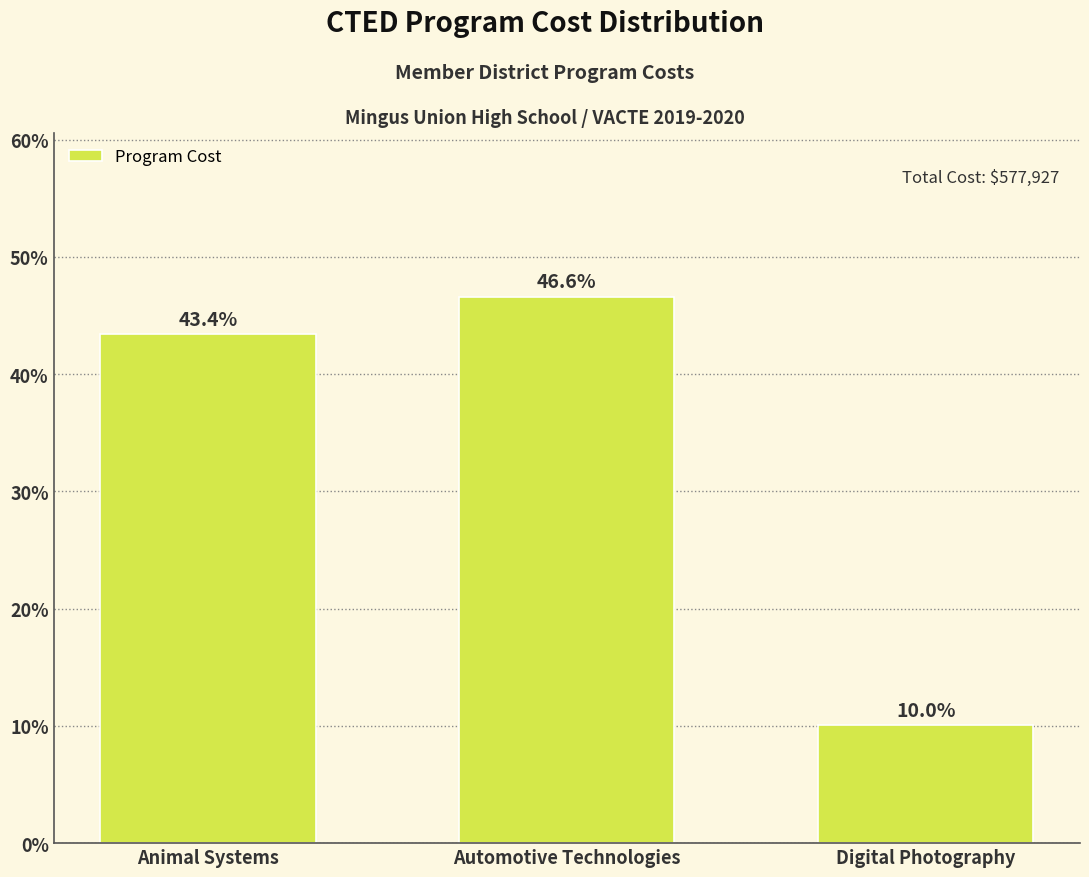

Reading left to right, extract all data points from this chart.

43.4	46.6	10.0